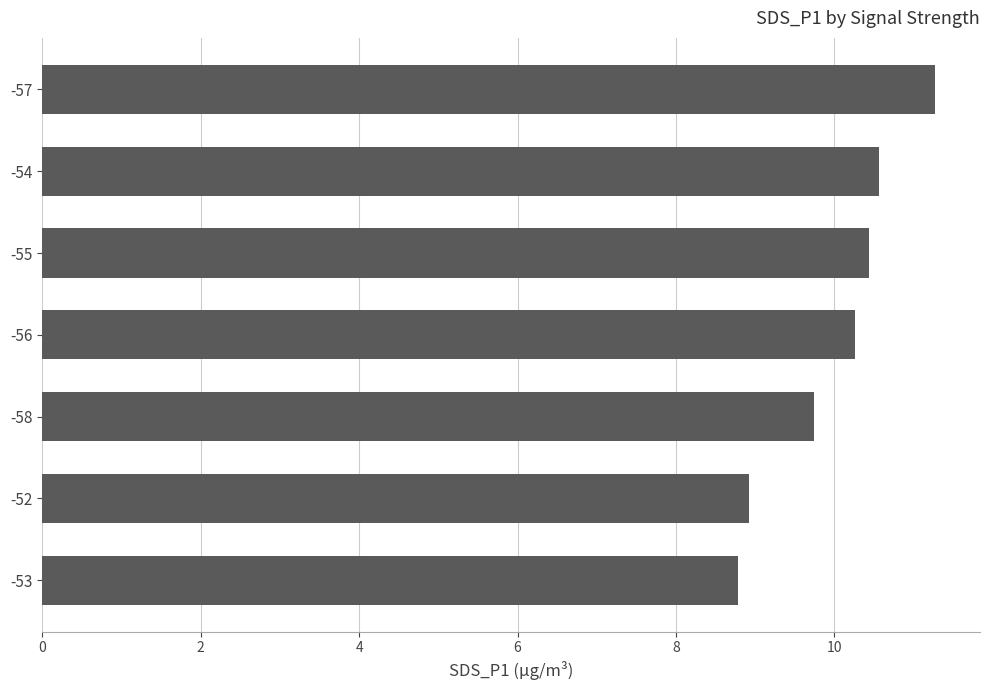

True or false: the data shows 15.6 at -52.

False